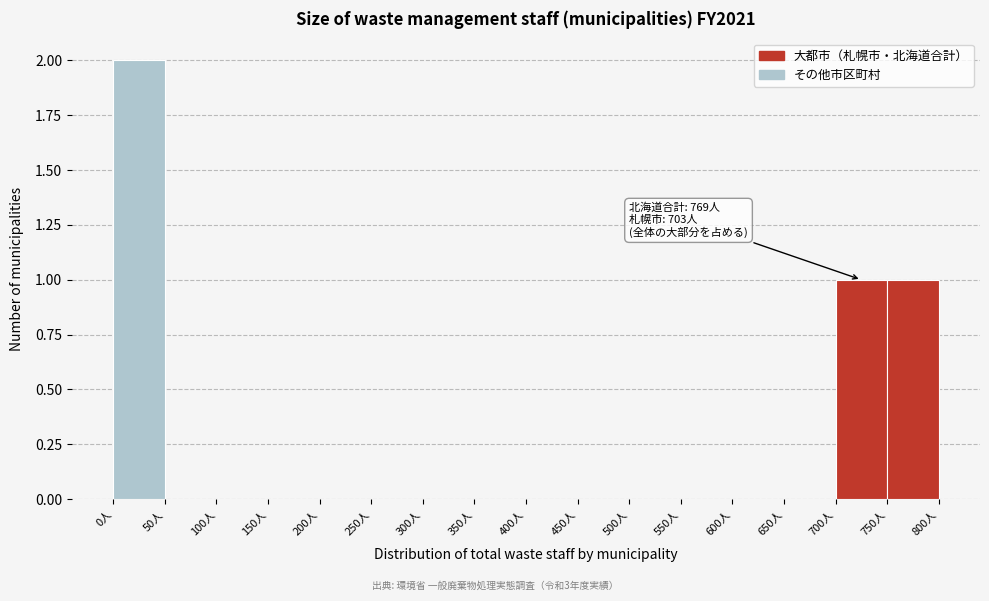

Which range on the x-axis has the tallest bar?

0 to 50